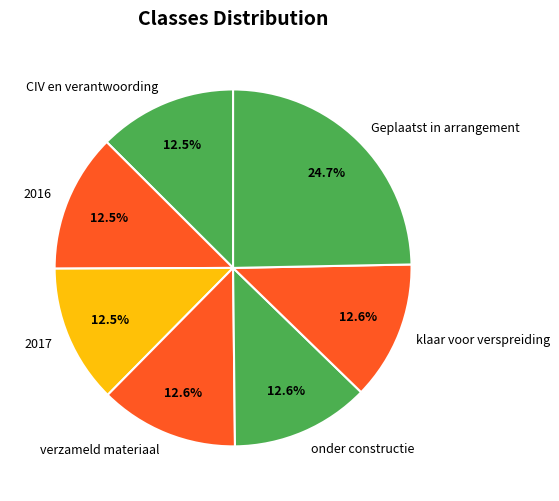

Which slice is the largest?

Geplaatst in arrangement